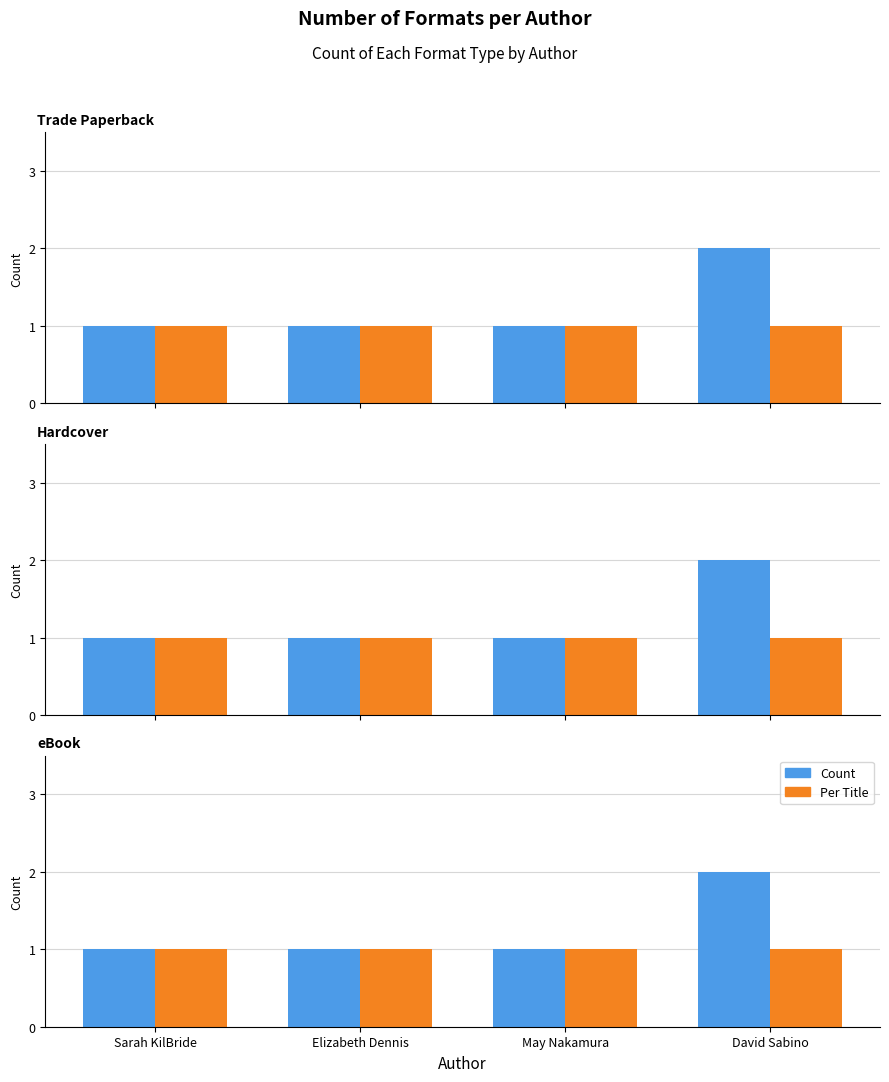

Which category has the highest value in the Count series?

David Sabino